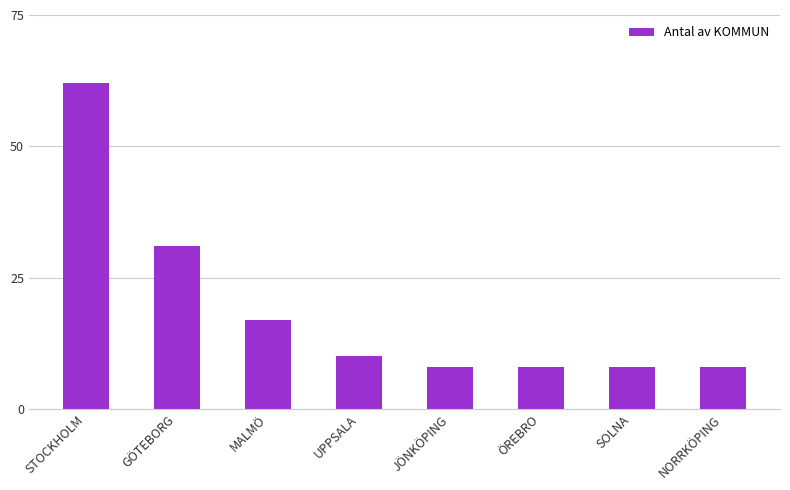

What is the value of the 5th bar from the left?

8